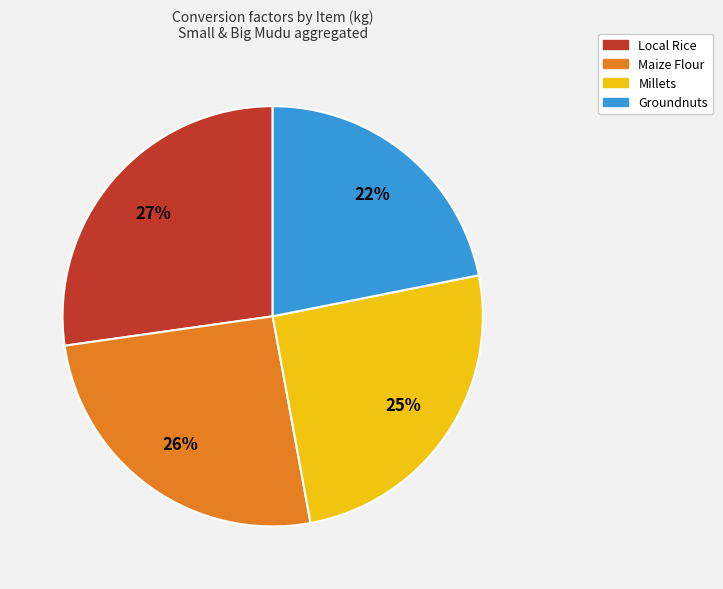

Is there any slice that represents more than half of the pie?

No